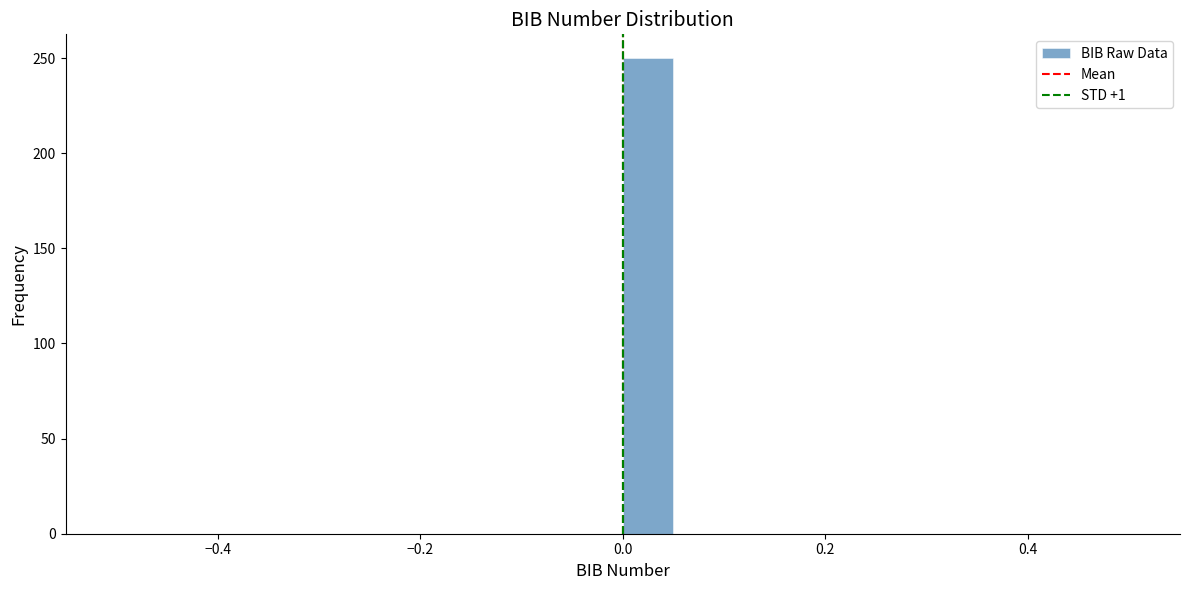

Around what value on the x-axis is the tallest bar? Give the approximate position of its centre, as read against the axis.

0.02